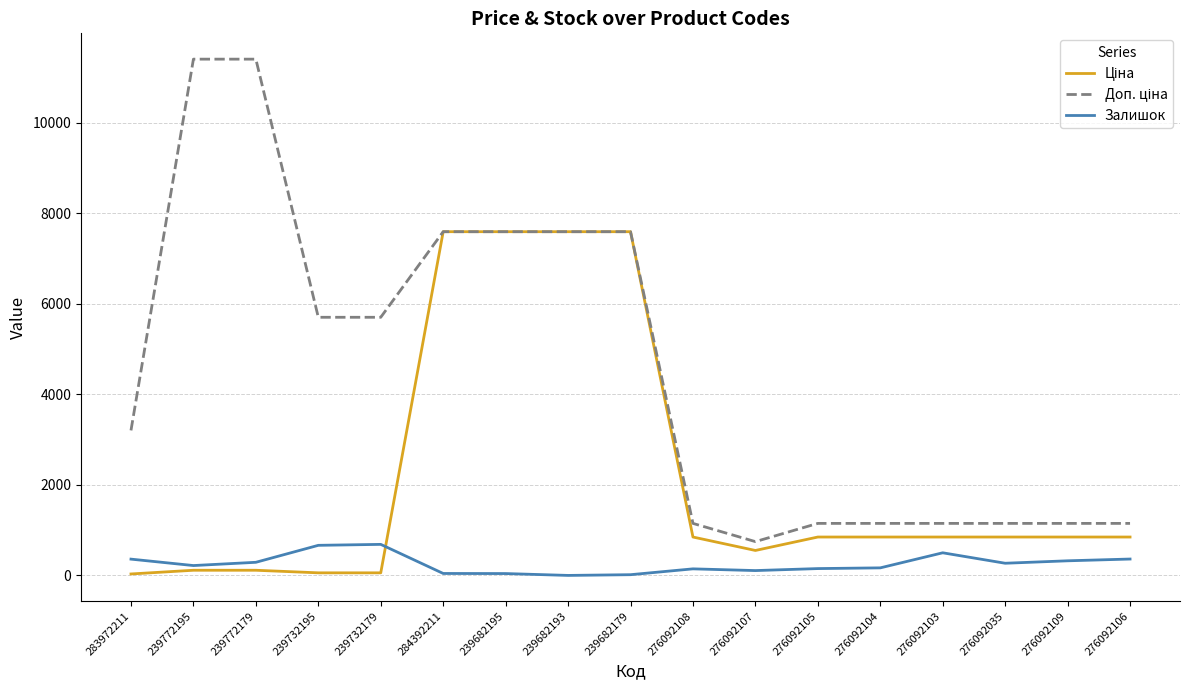

True or false: Залишок has a value of 0.0 at 239682193.

True